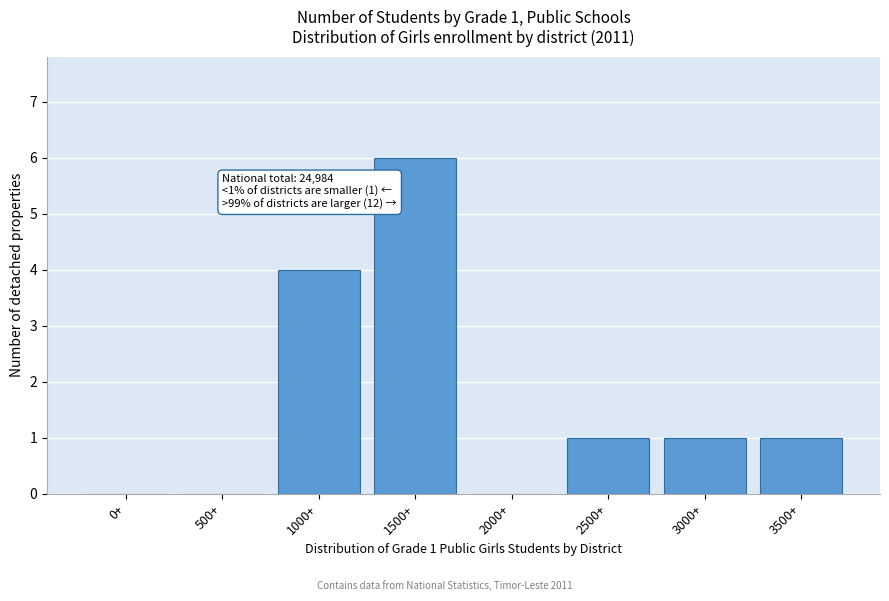

Reading left to right, what are all the values shown in this chart?

0+=0	500+=0	1000+=4	1500+=6	2000+=0	2500+=1	3000+=1	3500+=1